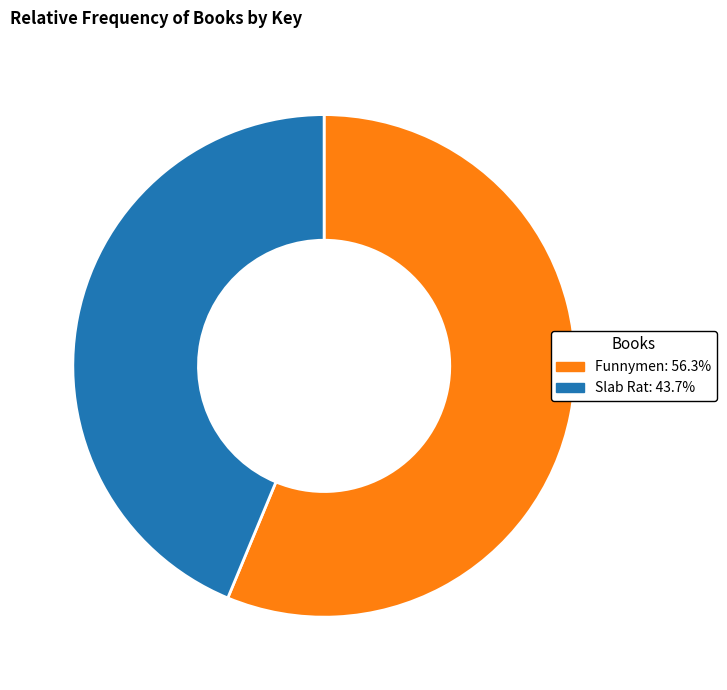

Is the sum of Funnymen: 56.3% and Slab Rat: 43.7% greater than half?

Yes